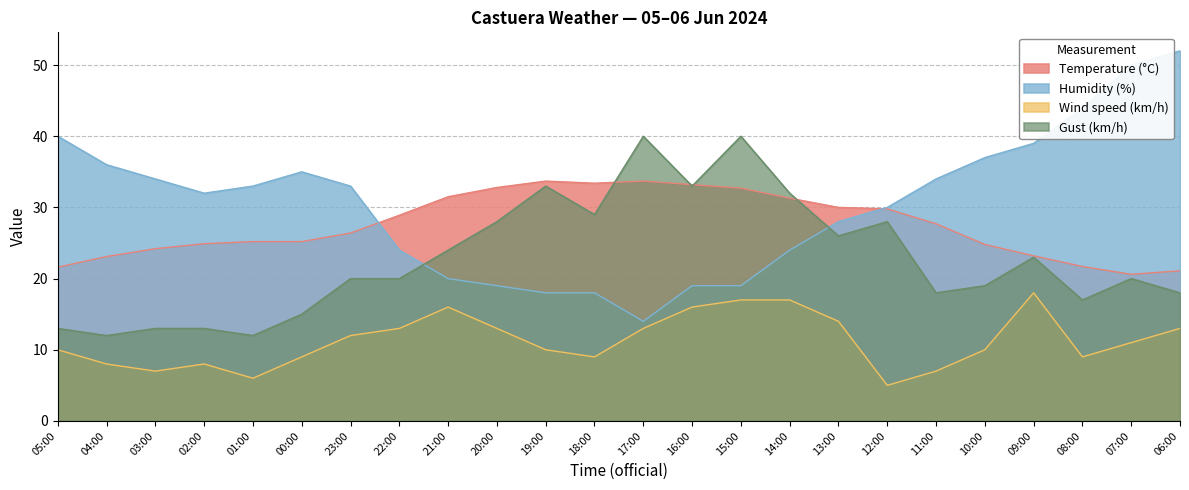

How many categories are shown in the chart?

24